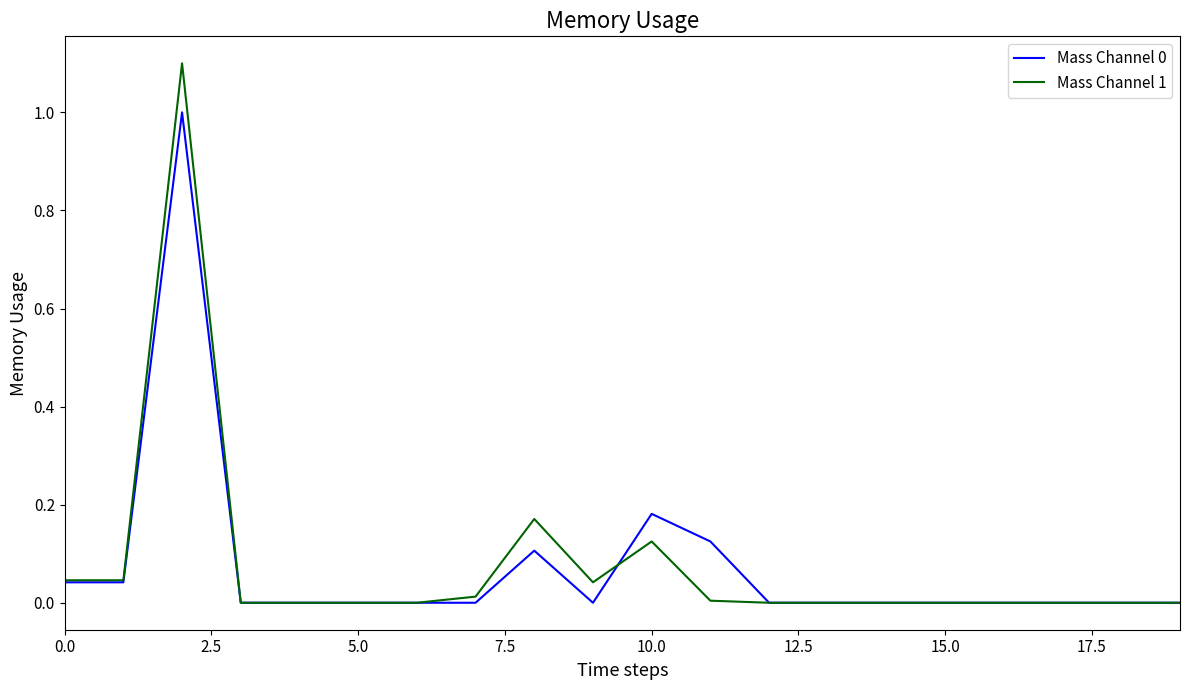

What is the maximum value shown in the chart?

1.1